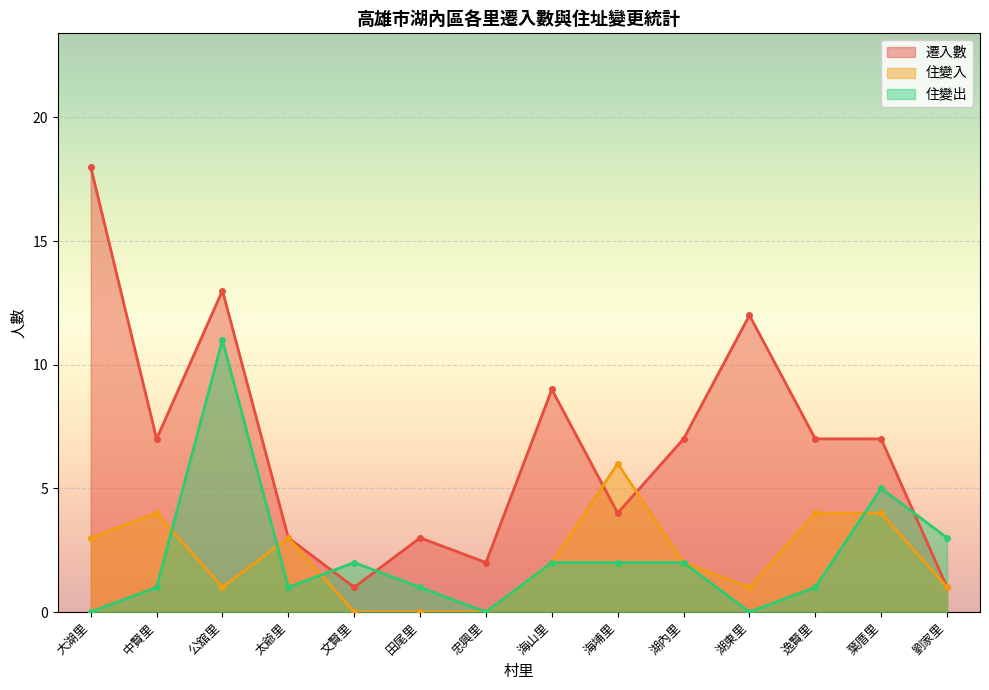

What position from the left is 田尾里?

6